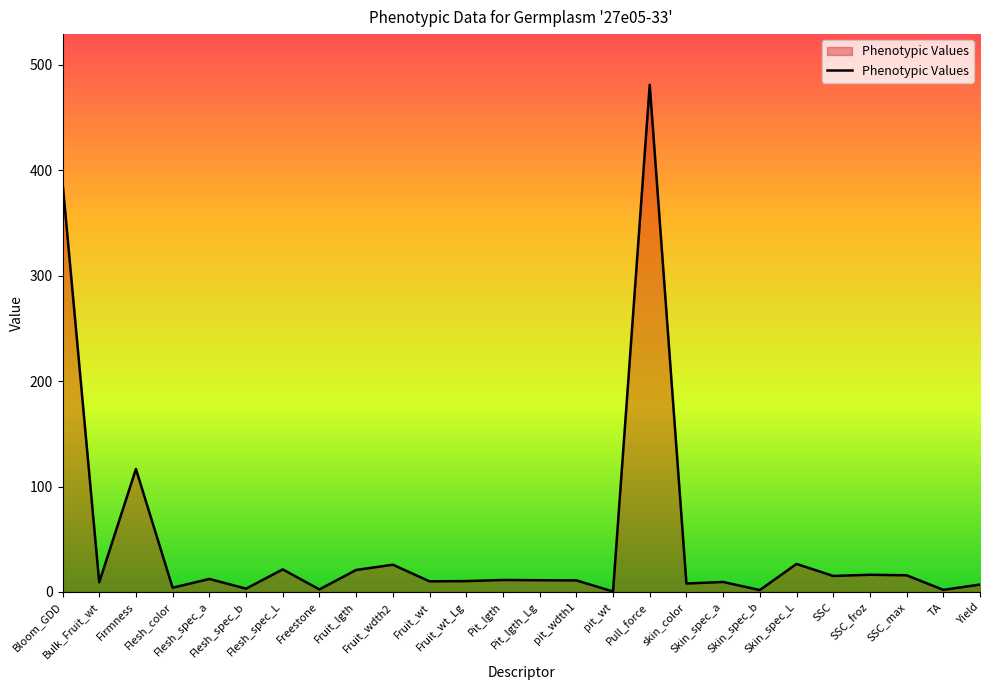

What is the sum of all values?

1241.3